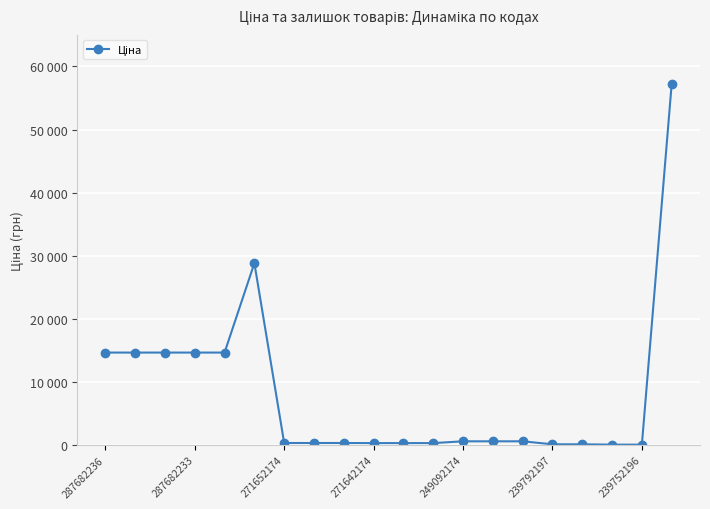

Is this an area chart (filled region under the line)?

No